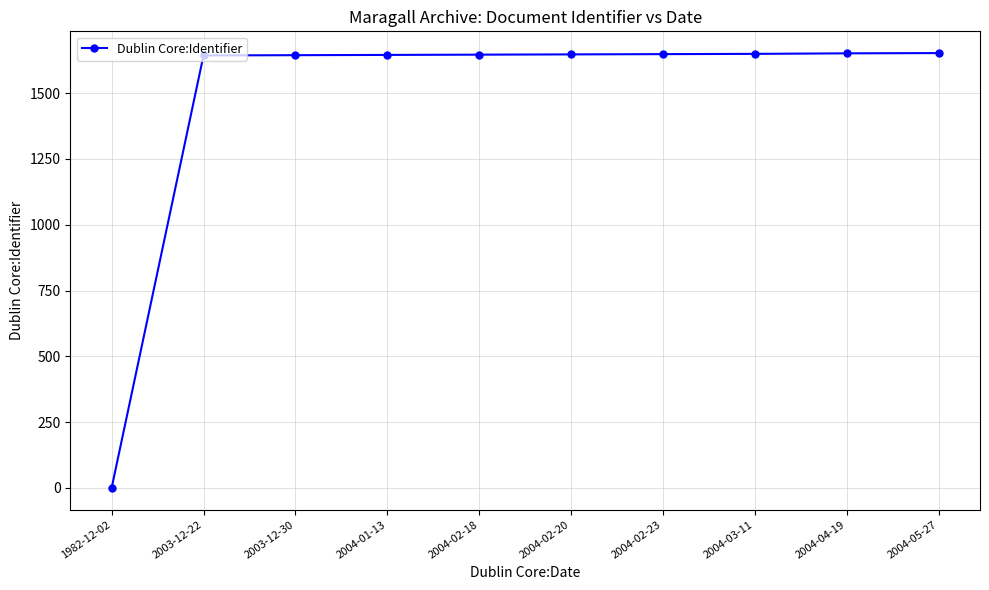

How many lines are shown in the chart?

1